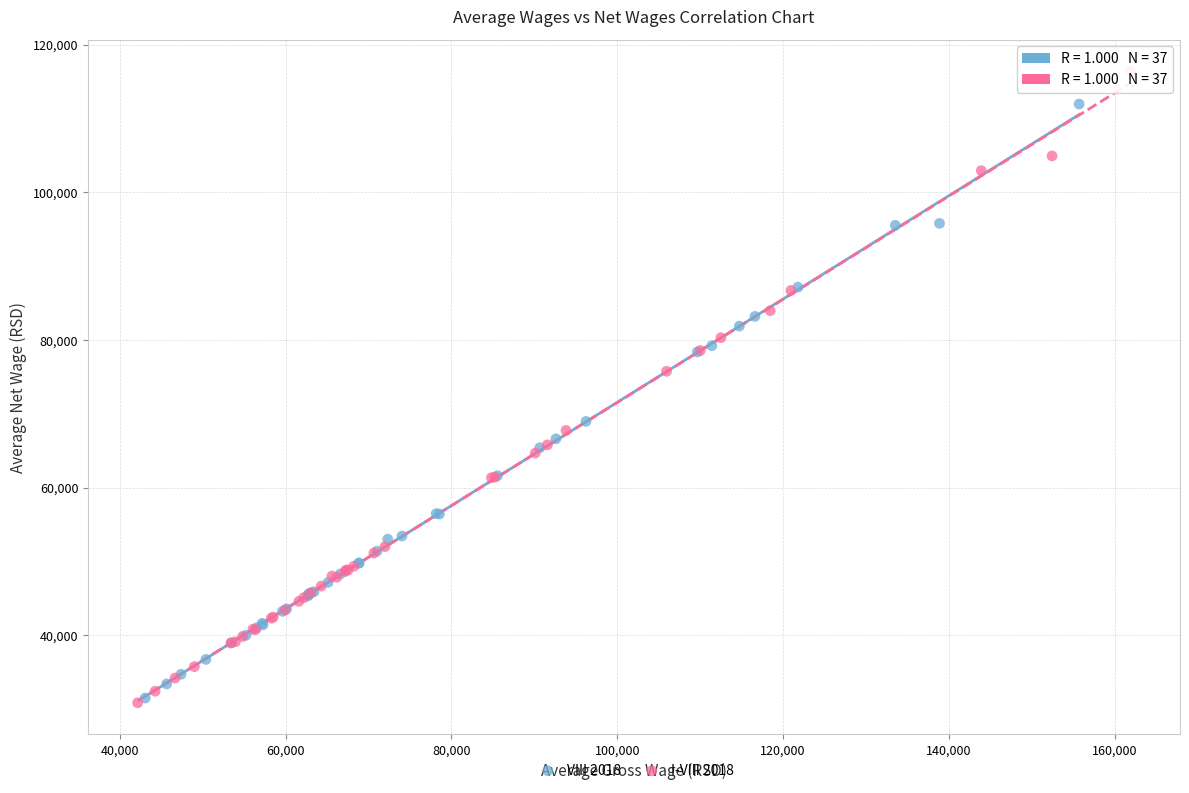

Which series contains the highest Y value?

I-VIII 2018